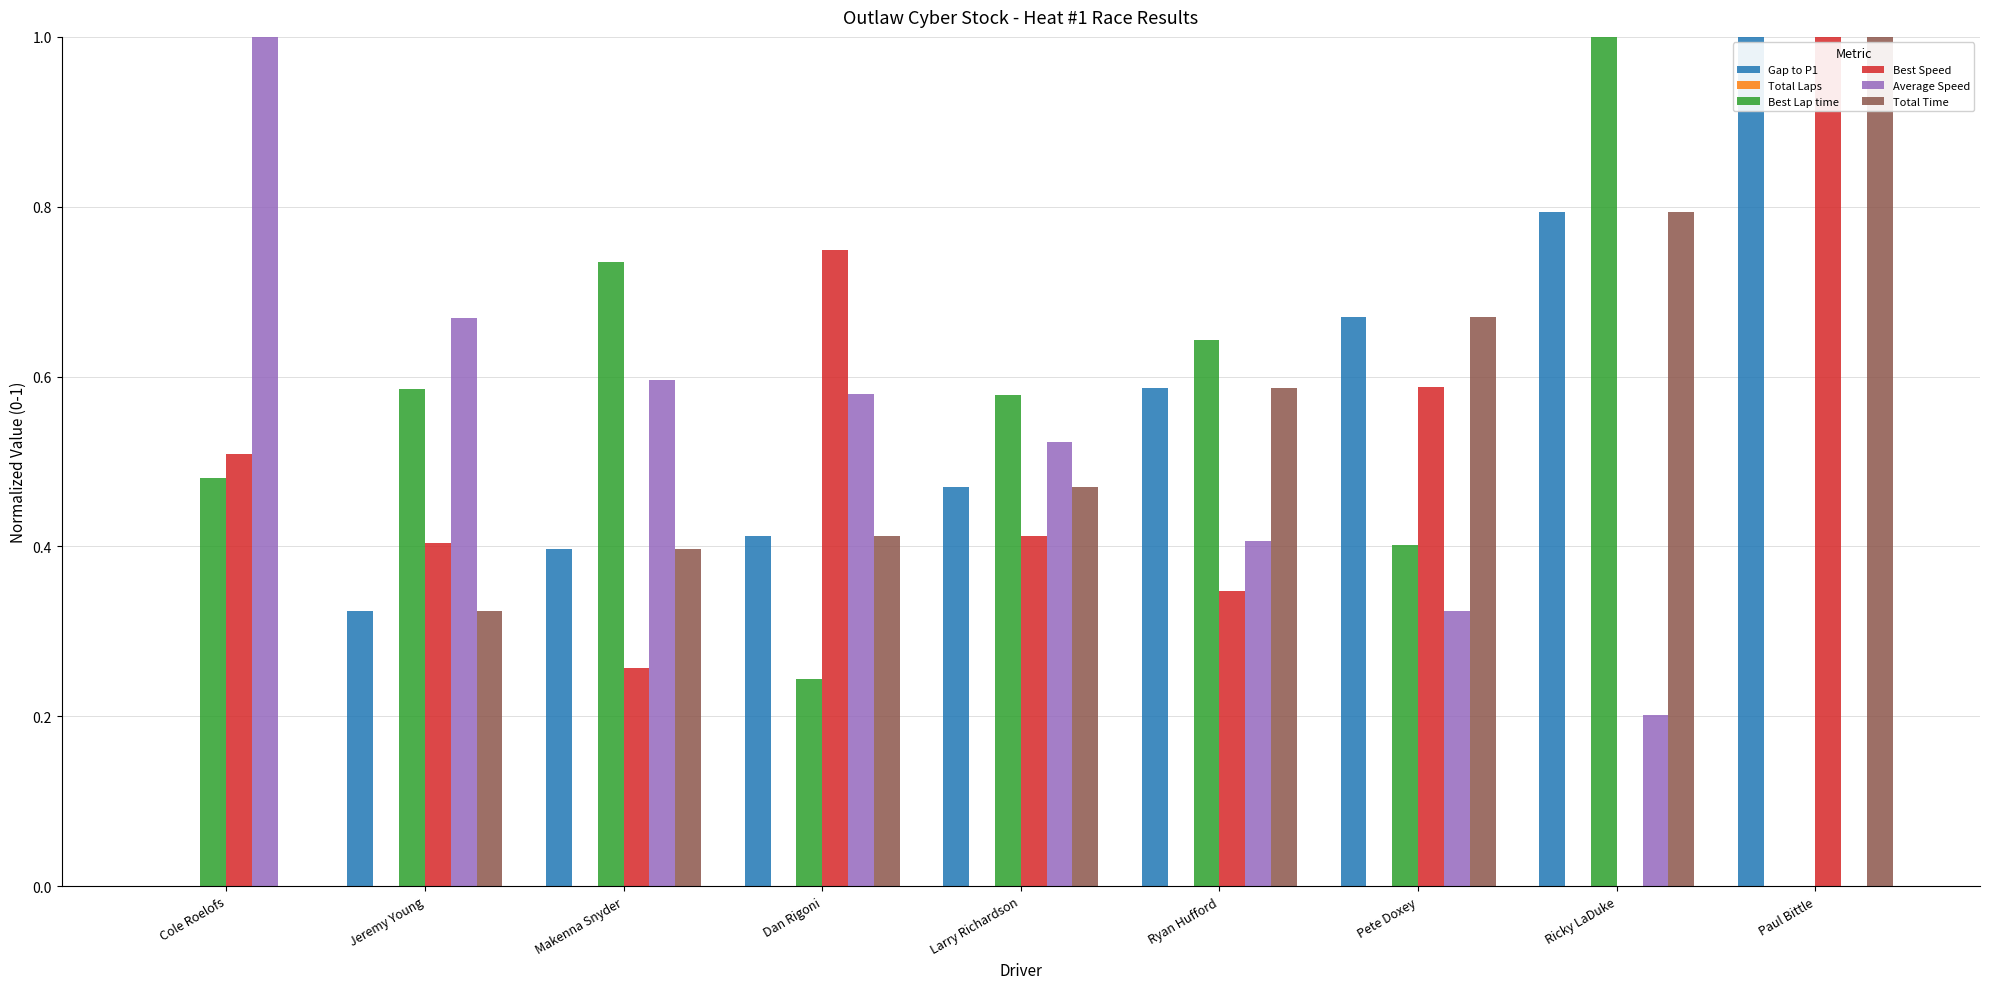

Count the number of data series in this chart.

5